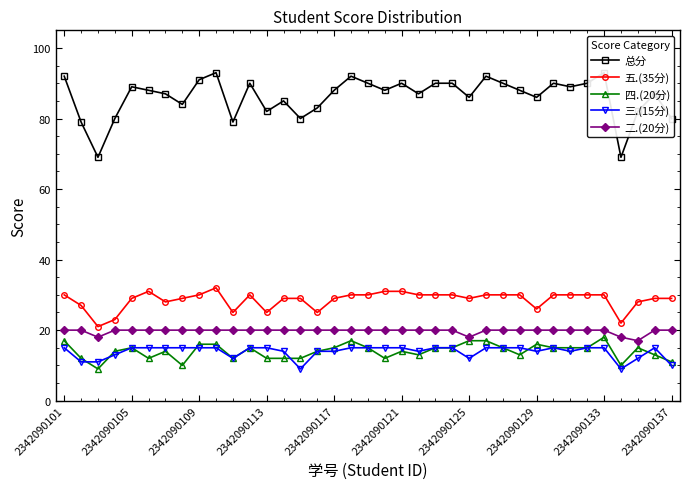

True or false: 总分 and 二.(20分) intersect in this chart.

False